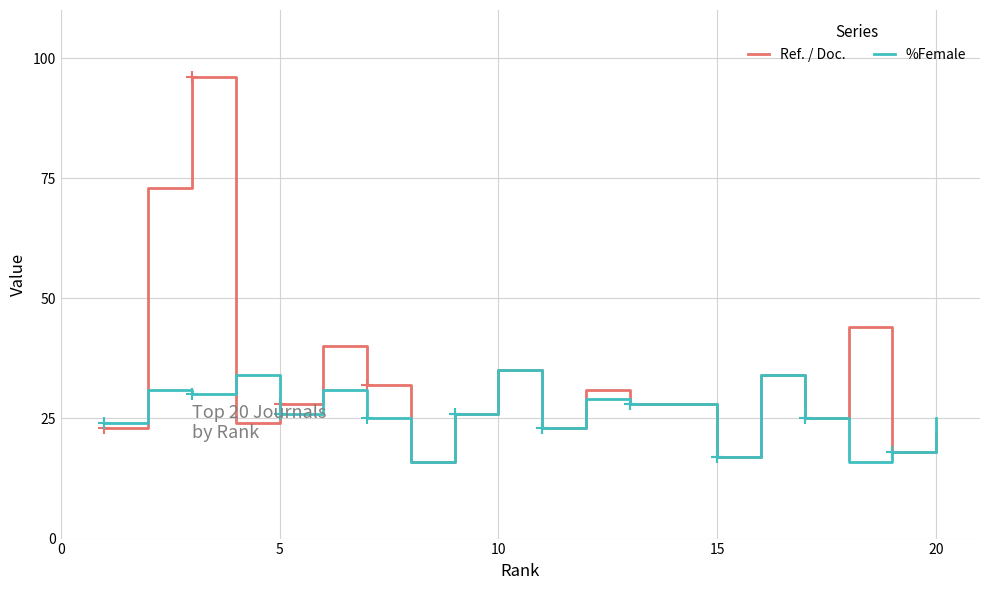

Which series has the largest total across all categories?

Ref. / Doc.